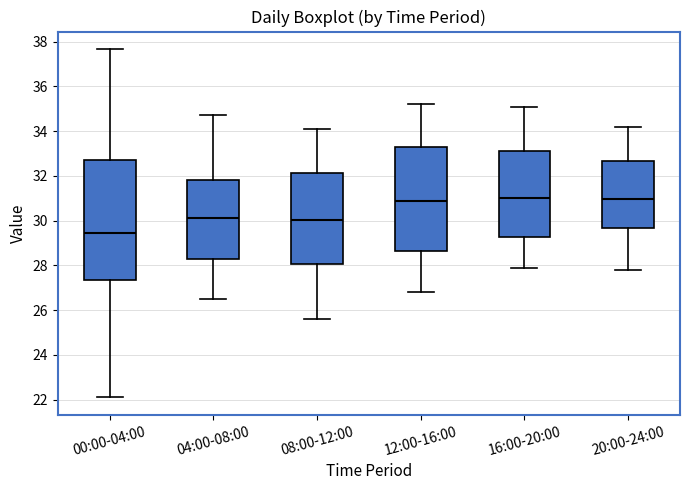

Where does the lower whisker of the box for 12:00-16:00 end on the y-axis? The values are not printed on the chart, so give them approximately, as read against the axis.

26.8